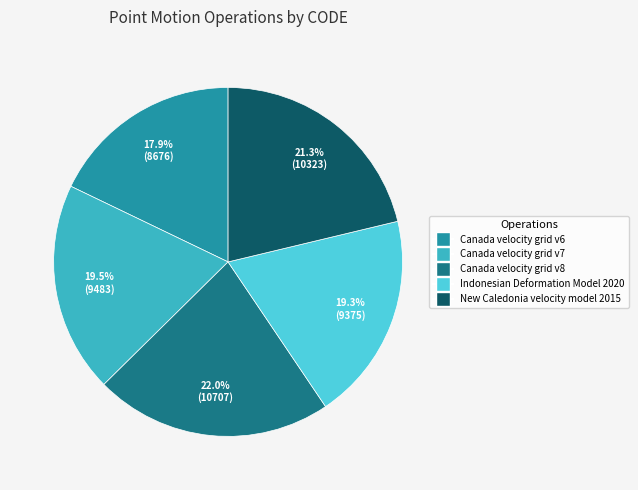

To the nearest percent, what is the difference between the largest and smallest slice percentages?

4%